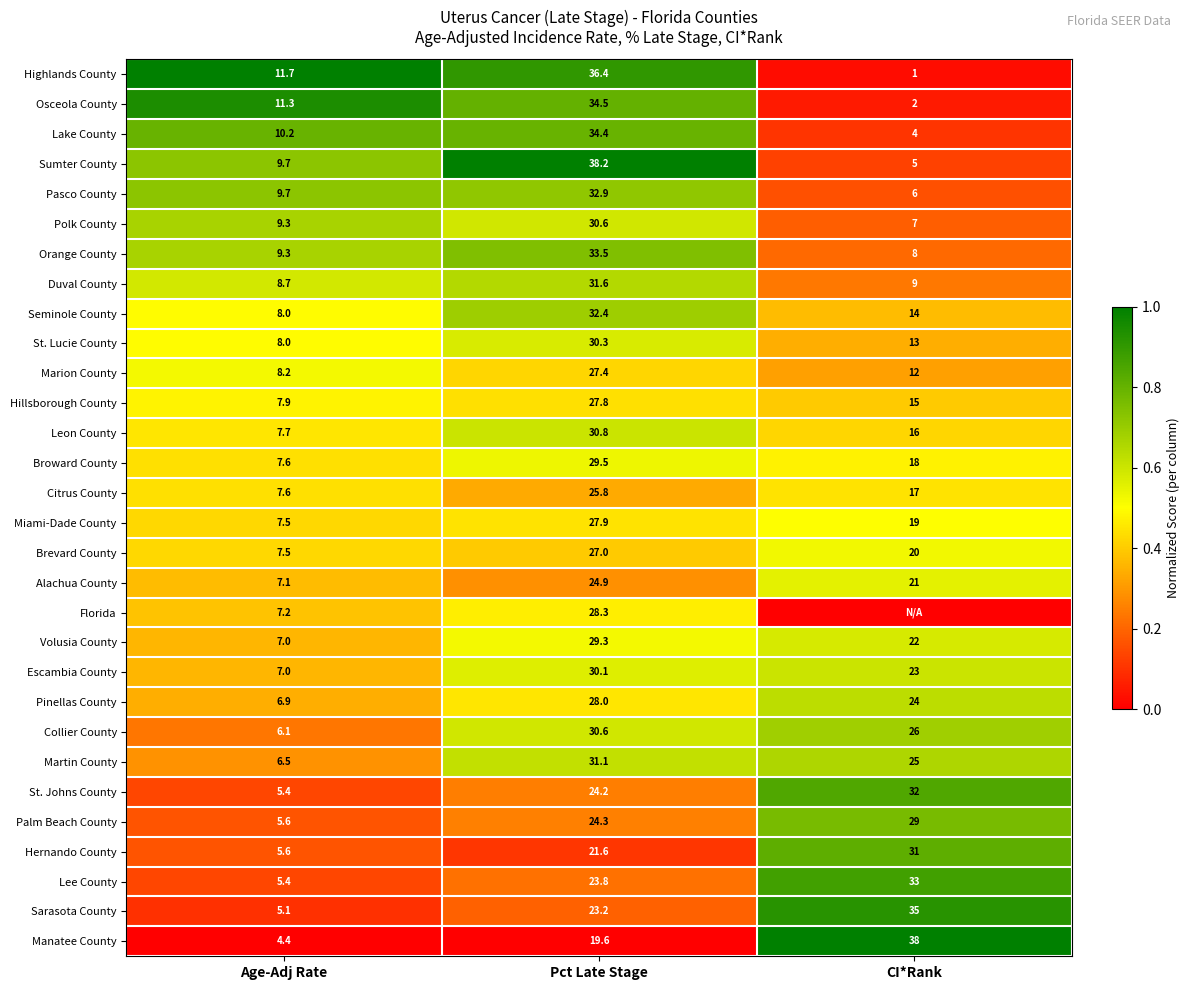

Is the value of Marion County at CI*Rank greater than the value of Collier County at Age-Adj Rate?

Yes